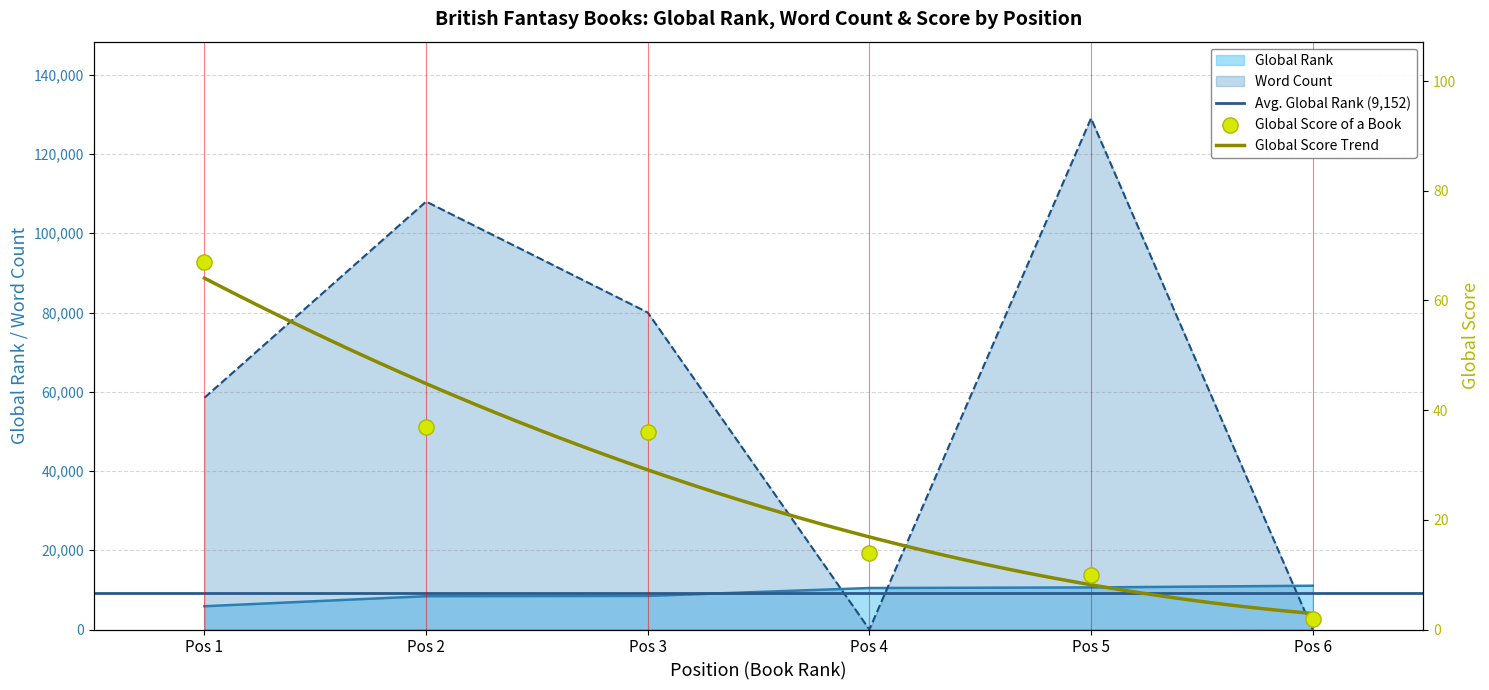

At how many categories does at least one series exceed 43125?

4